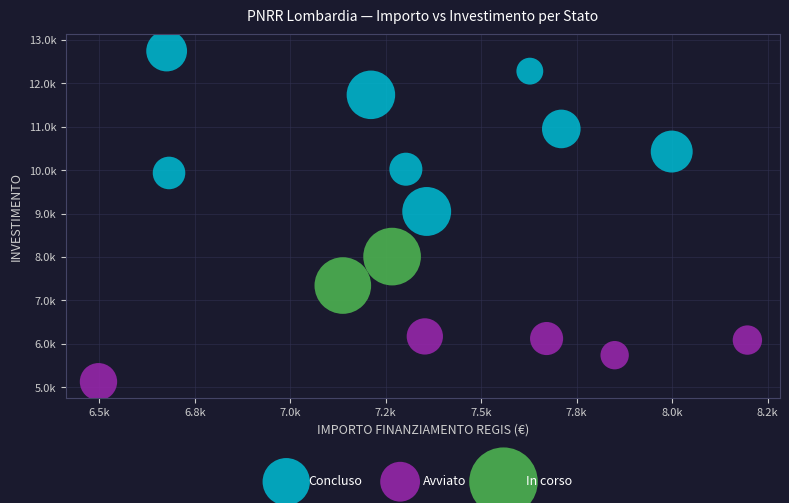

Which series reaches the maximum Y coordinate?

Concluso